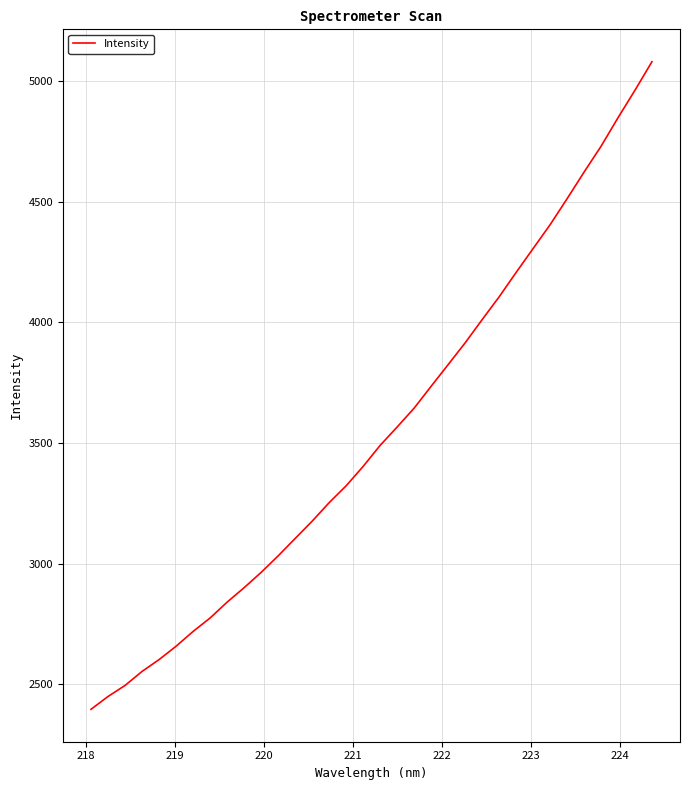

How many lines are shown in the chart?

1